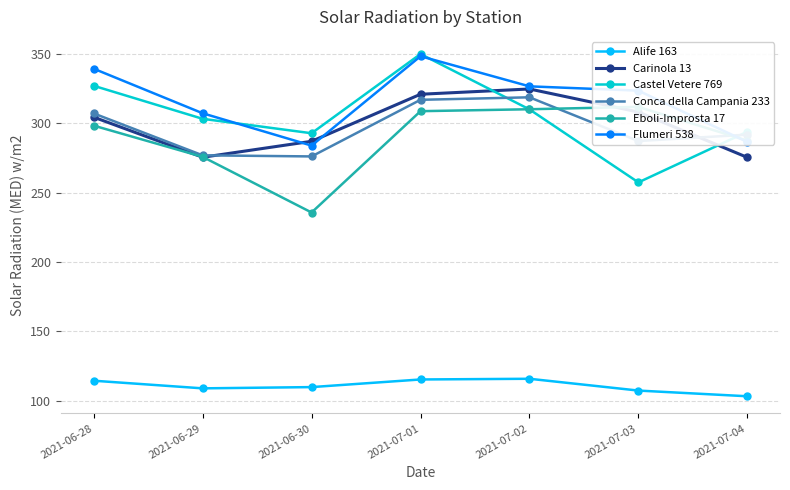

List the labels in order of Eboli-Improsta 17 value, largest first.

2021-07-03, 2021-07-02, 2021-07-01, 2021-06-28, 2021-07-04, 2021-06-29, 2021-06-30